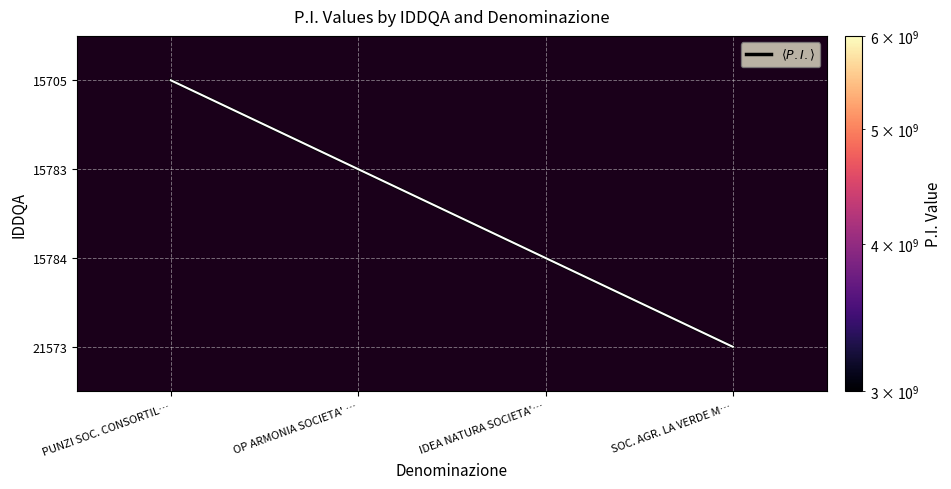

List the labels in order of 21573 value, largest first.

PUNZI SOC. CONSORTIL…, OP ARMONIA SOCIETA' …, IDEA NATURA SOCIETA'…, SOC. AGR. LA VERDE M…